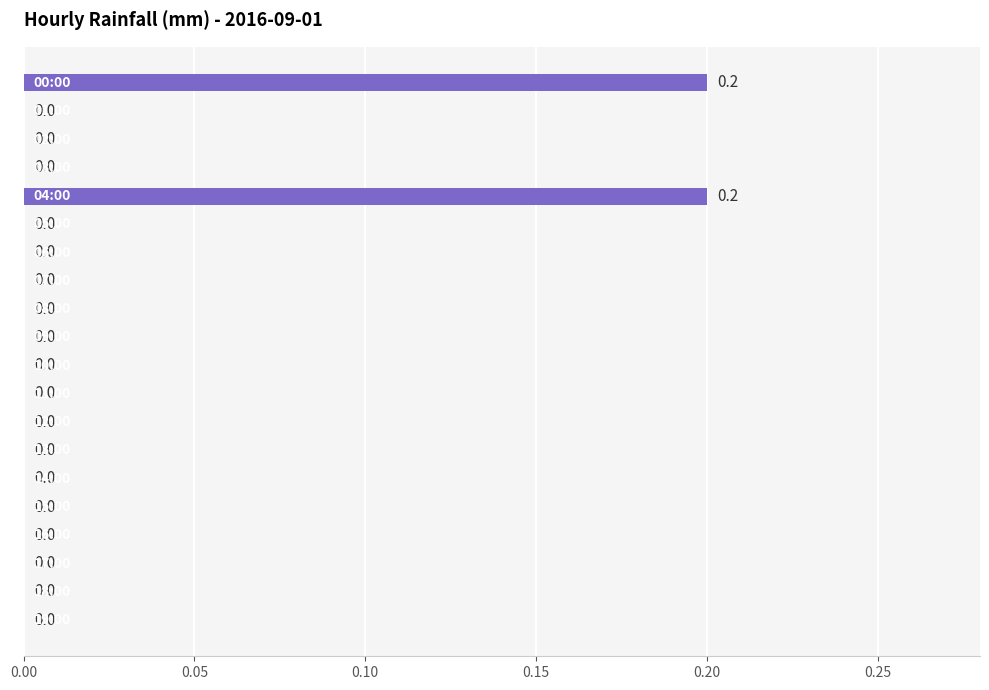

How many series are shown in this chart?

1